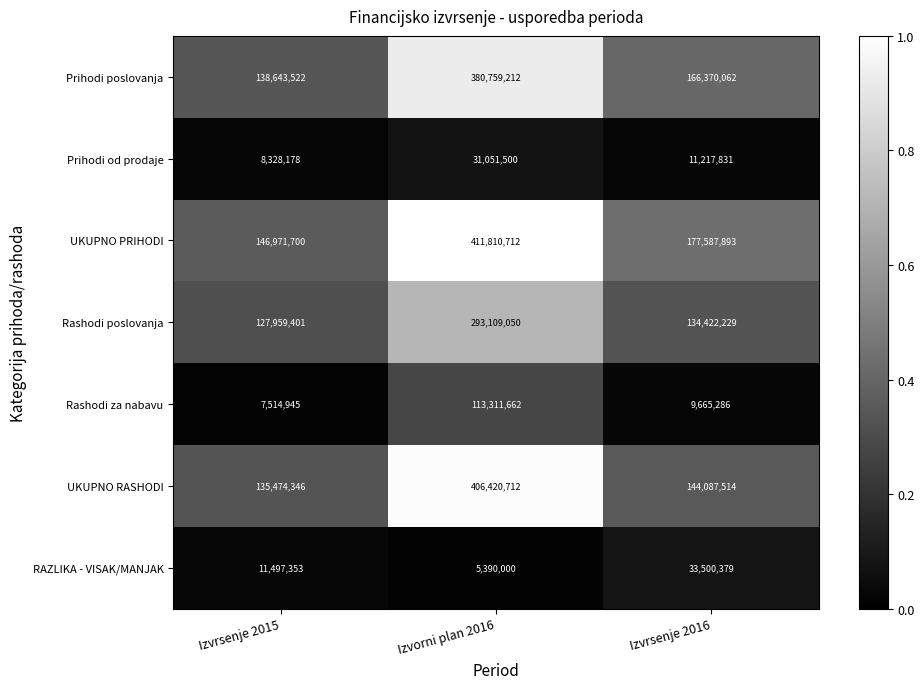

Is the value of RAZLIKA - VISAK/MANJAK at Izvorni plan 2016 greater than the value of Rashodi poslovanja at Izvorni plan 2016?

No